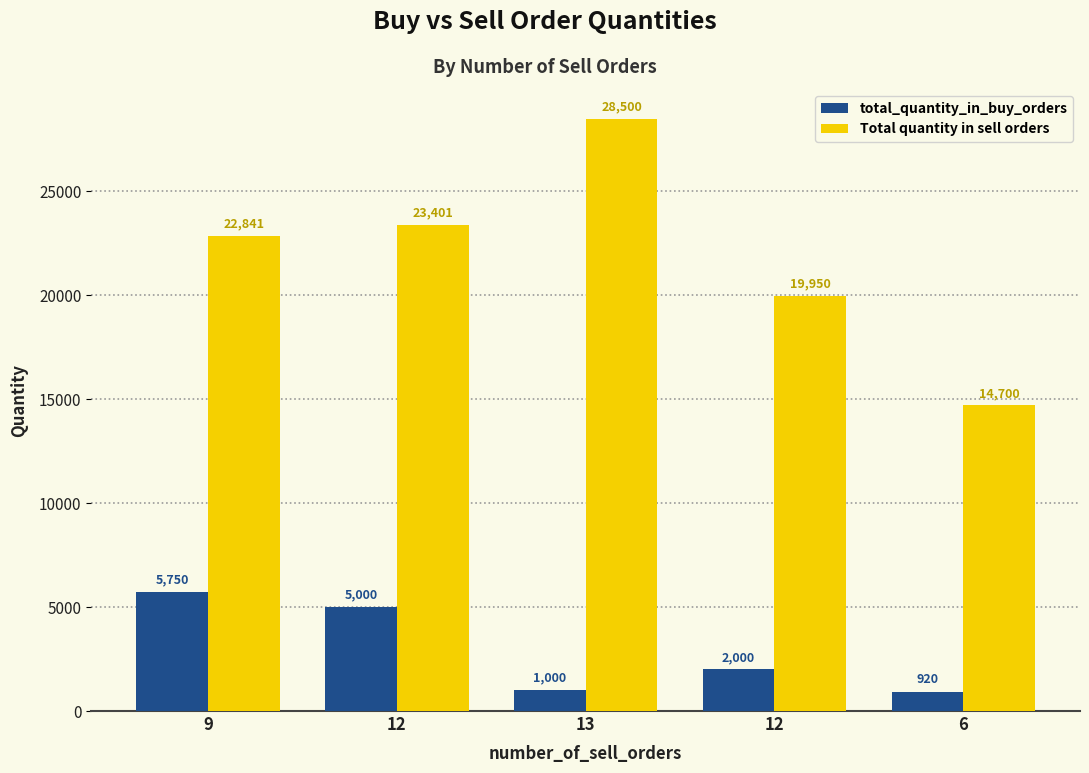

Which series has the widest spread of values?

Total quantity in sell orders